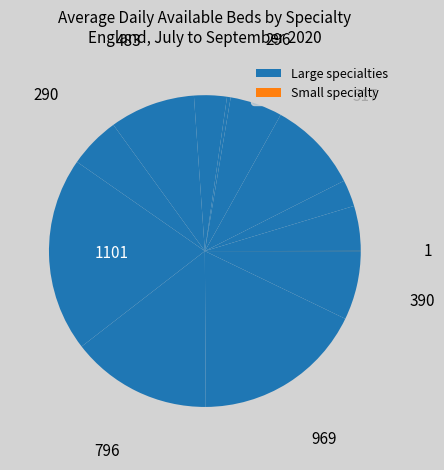

Rank the categories by value from highest to lowest.

Gastroenterology, General Surgery, Clinical Haematology, Ophthalmology, Medical Oncology, General Medicine, Trauma & Orthopaedics, Cardiology, Paediatrics, Obstetrics, Neurology, Geriatric Medicine, Adult Mental Illness